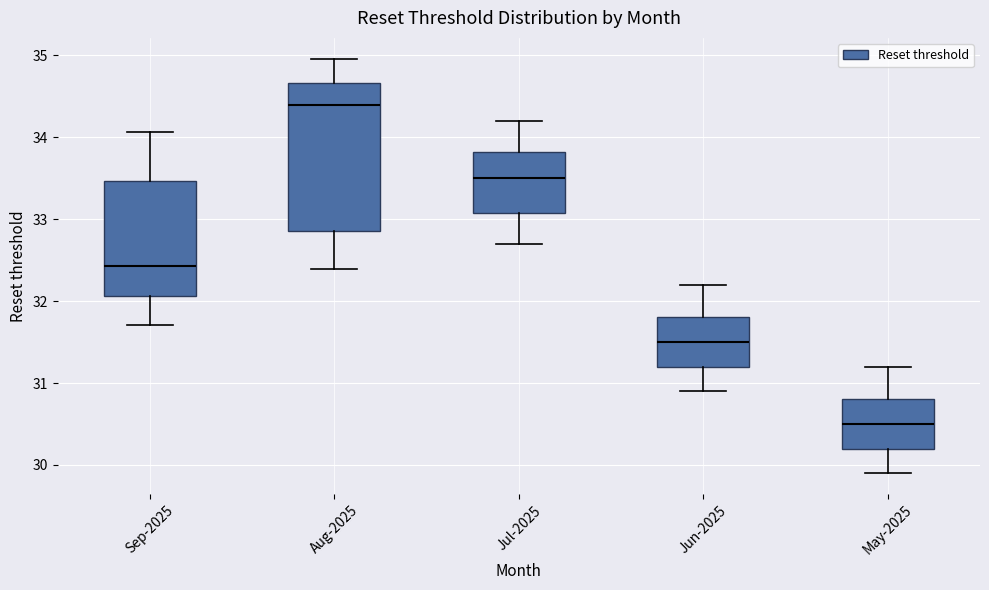

Which box's median line is the highest?

Aug-2025